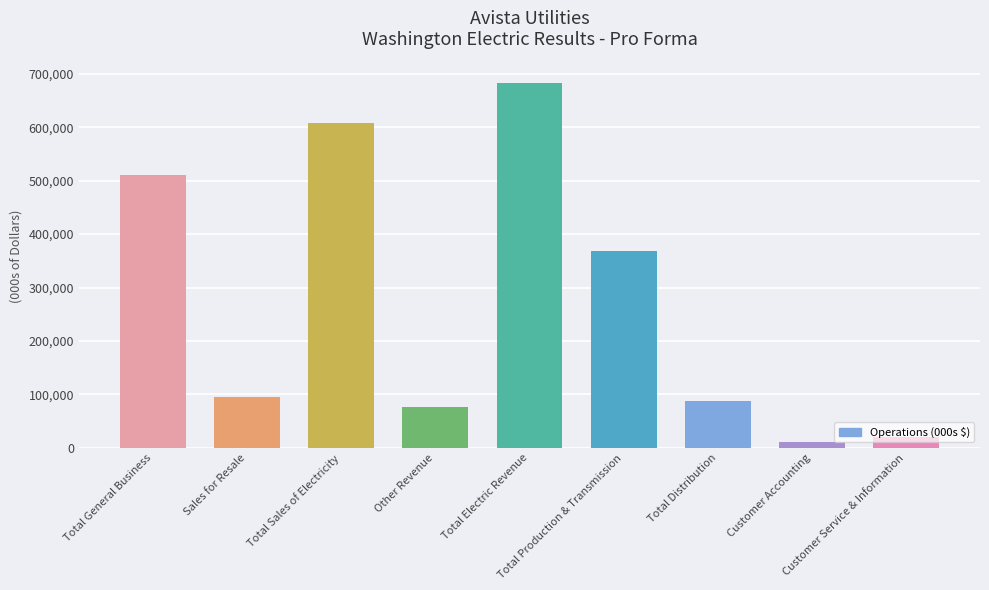

Are the bars grouped side by side (vs. stacked)?

No